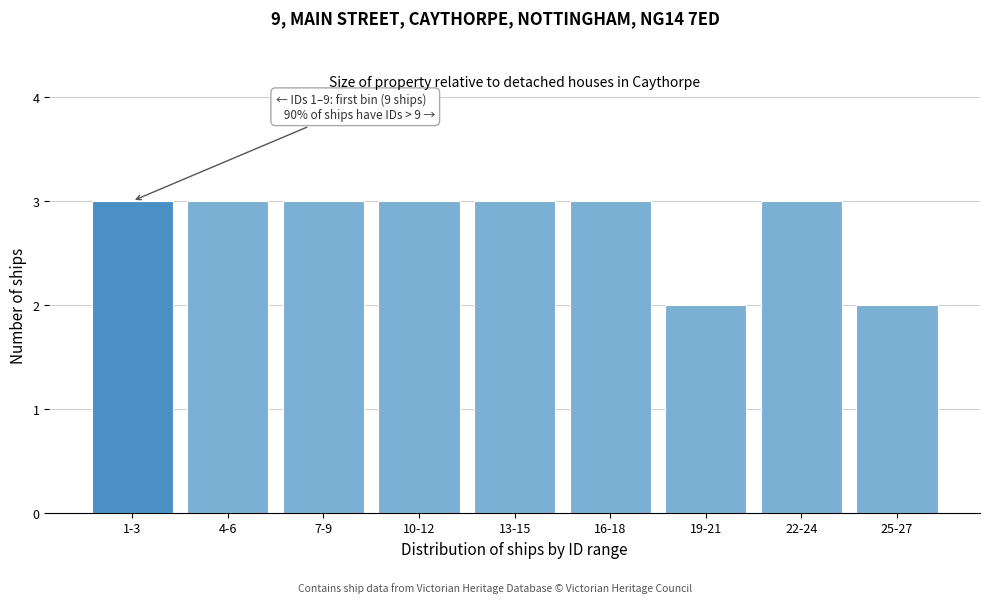

Reading left to right, list all the values displayed in this chart.

1-3=3	4-6=3	7-9=3	10-12=3	13-15=3	16-18=3	19-21=2	22-24=3	25-27=2